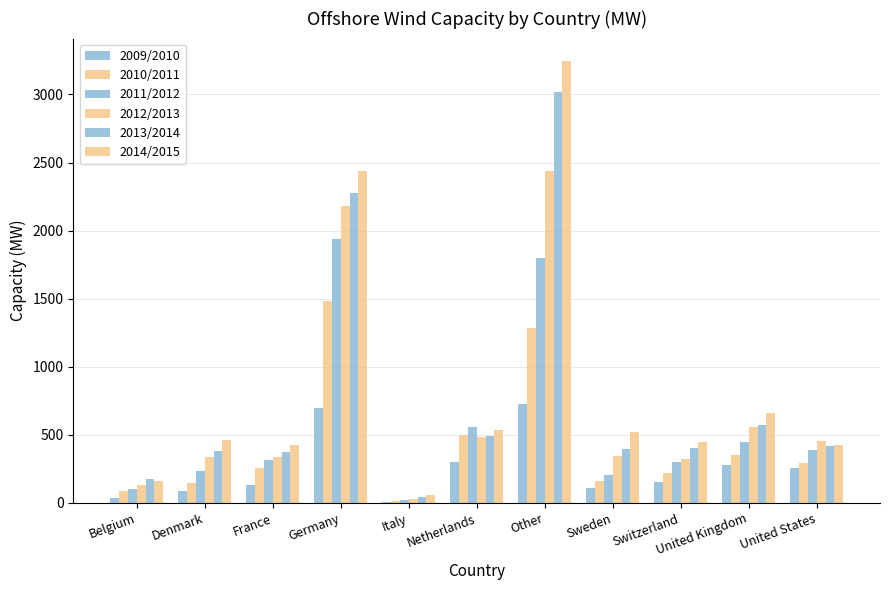

How many data points does each series have?

11